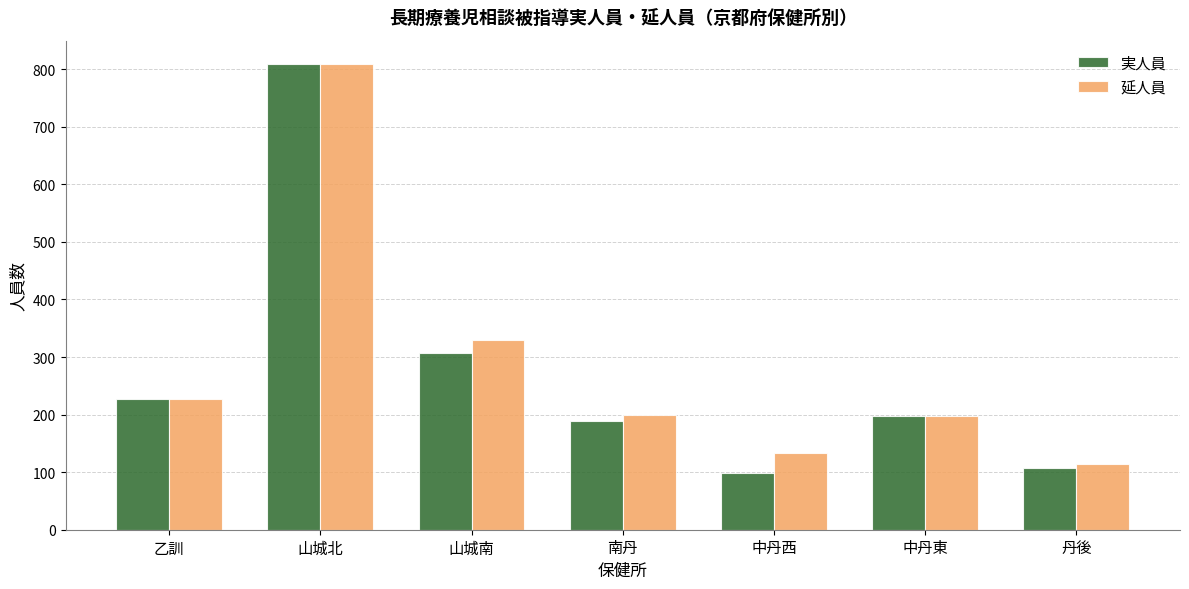

Rank the series by their average value, from highest to lowest.

延人員, 実人員